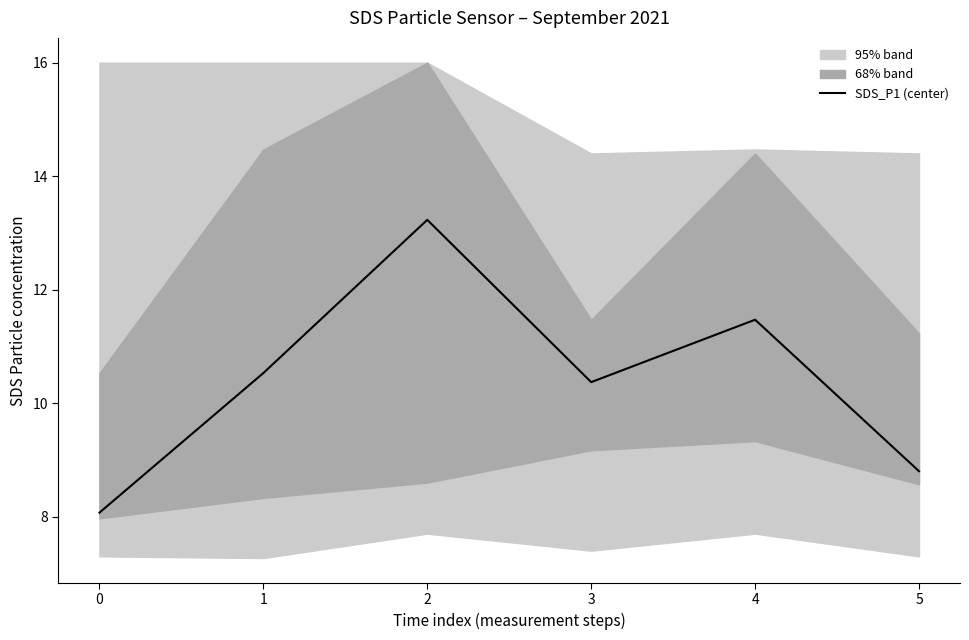

At which label does the data first exceed 10?

1